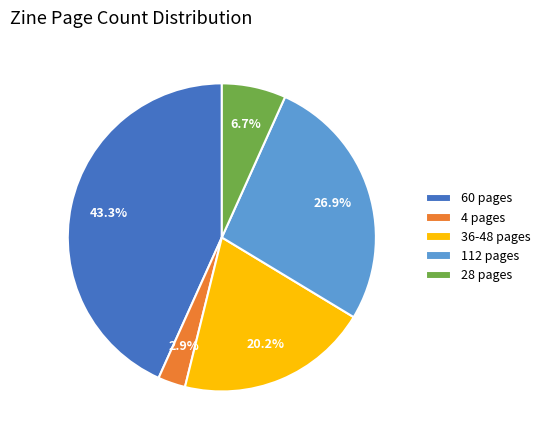

Which has a higher value, 36-48 pages or 112 pages?

112 pages